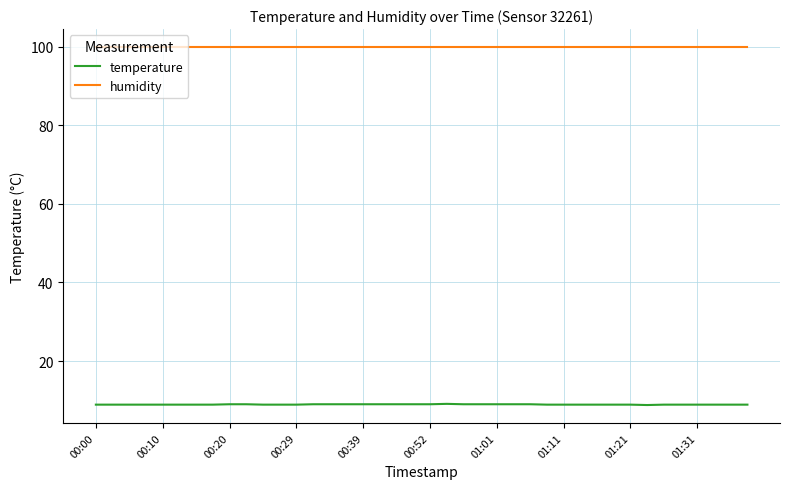

Which series has the largest total across all categories?

humidity